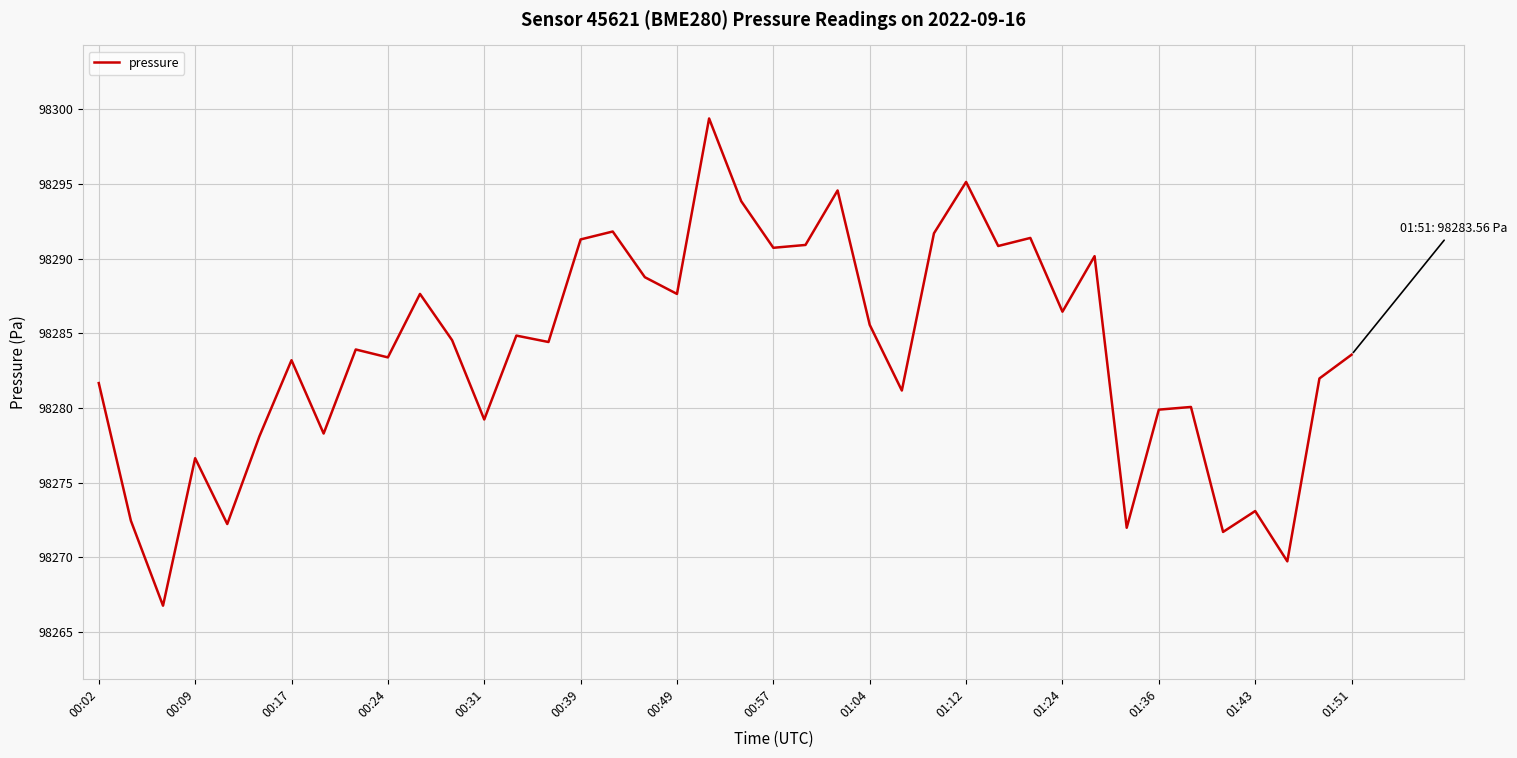

What is the smallest value displayed?

98266.8